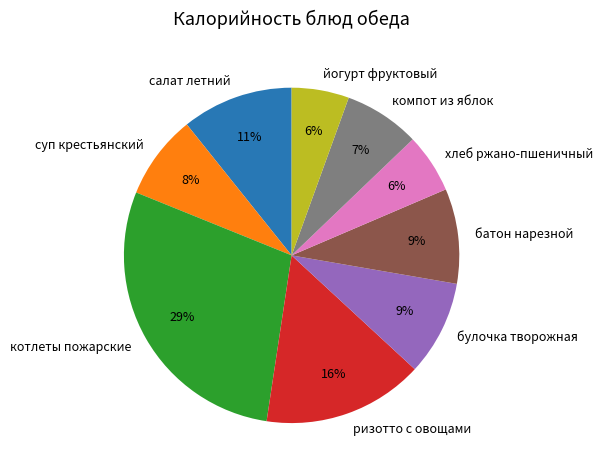

Is there any slice that represents more than half of the pie?

No